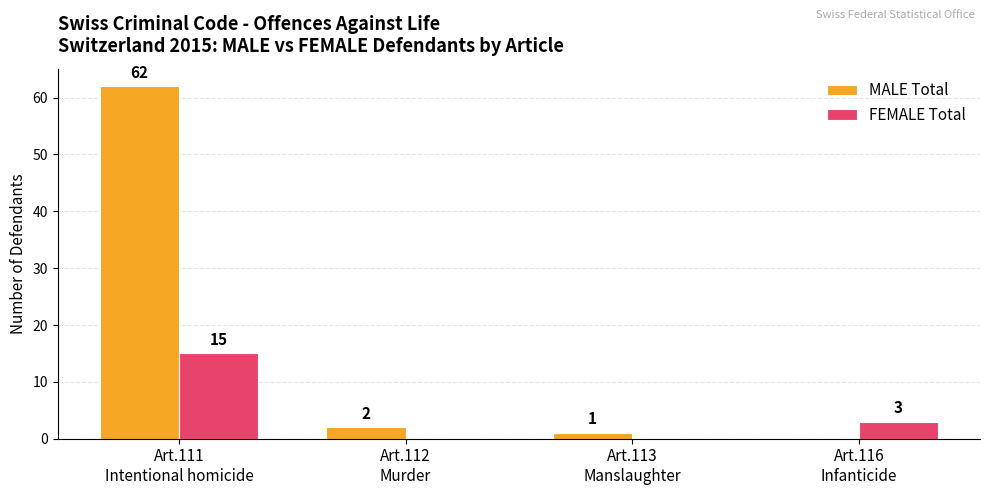

At which label is MALE Total closest to 31?

Art.112
Murder